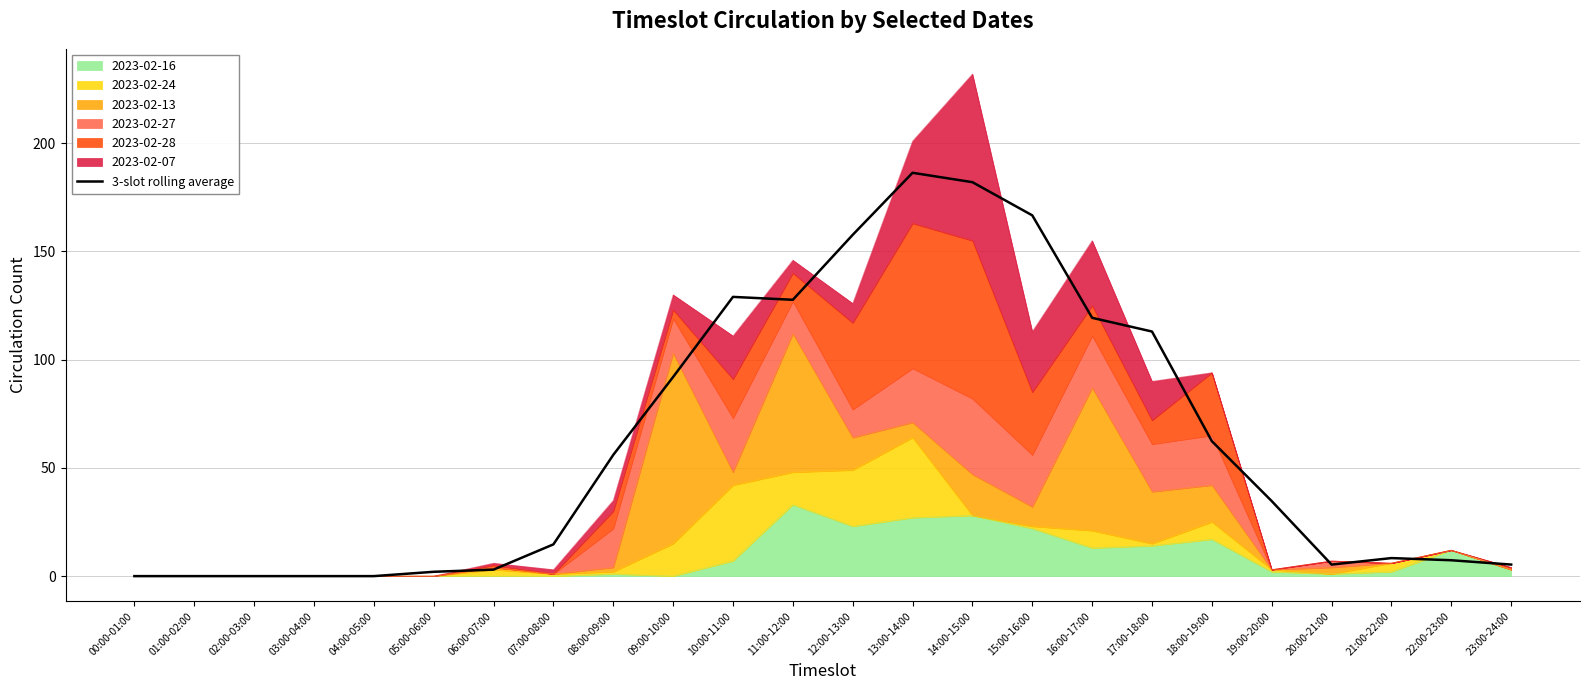

Rank the categories by value from lowest to highest.

00:00-01:00, 01:00-02:00, 02:00-03:00, 03:00-04:00, 04:00-05:00, 05:00-06:00, 06:00-07:00, 20:00-21:00, 23:00-24:00, 22:00-23:00, 21:00-22:00, 07:00-08:00, 19:00-20:00, 08:00-09:00, 18:00-19:00, 09:00-10:00, 17:00-18:00, 16:00-17:00, 11:00-12:00, 10:00-11:00, 12:00-13:00, 15:00-16:00, 14:00-15:00, 13:00-14:00